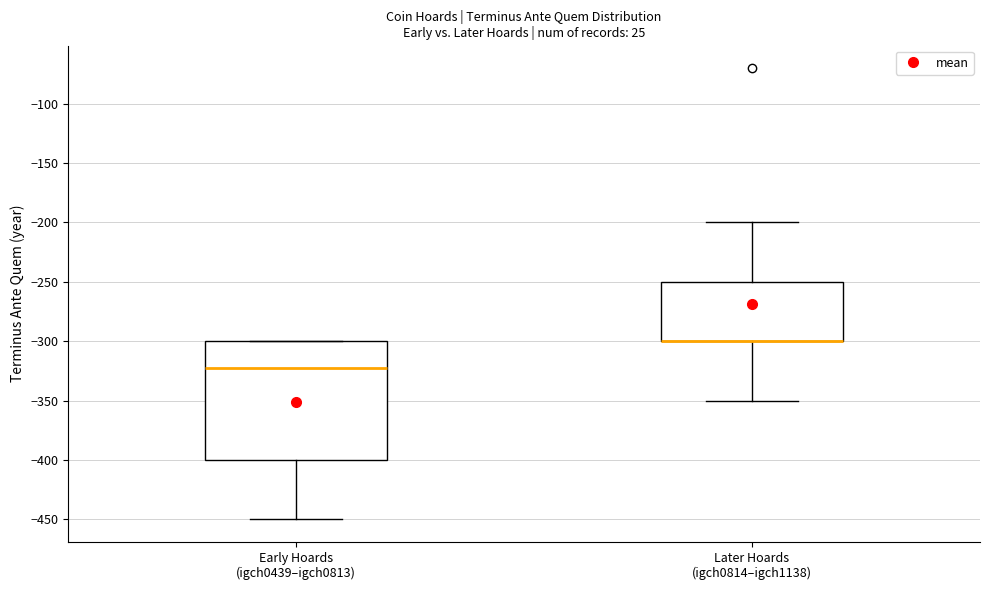

Comparing the boxes themselves (not the whiskers), which one is the tallest?

Early Hoards (igch0439–igch0813)